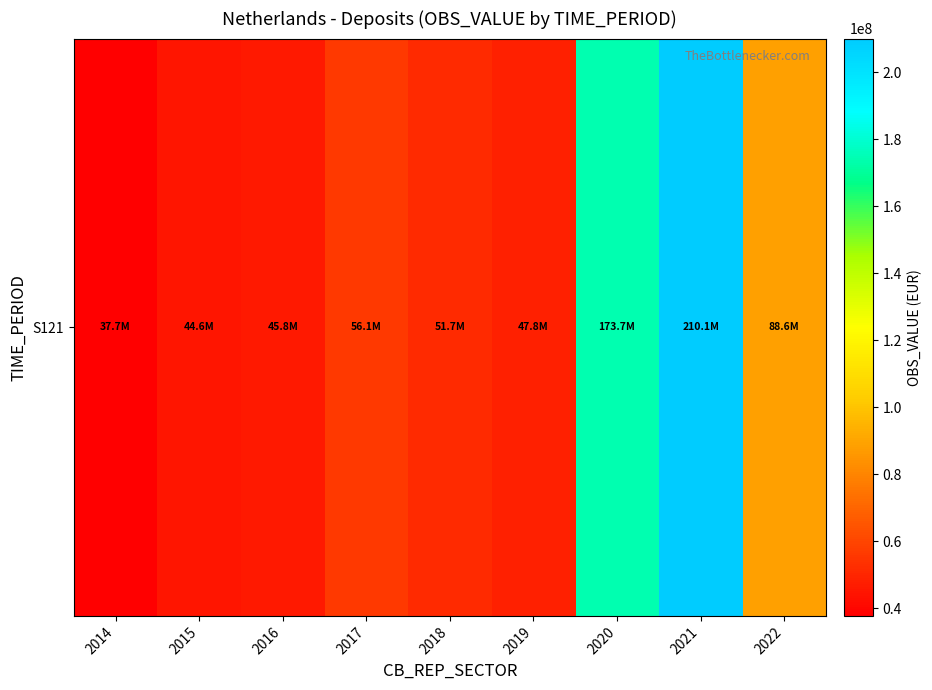

Where is the data nearest to the value 123870657?

2022